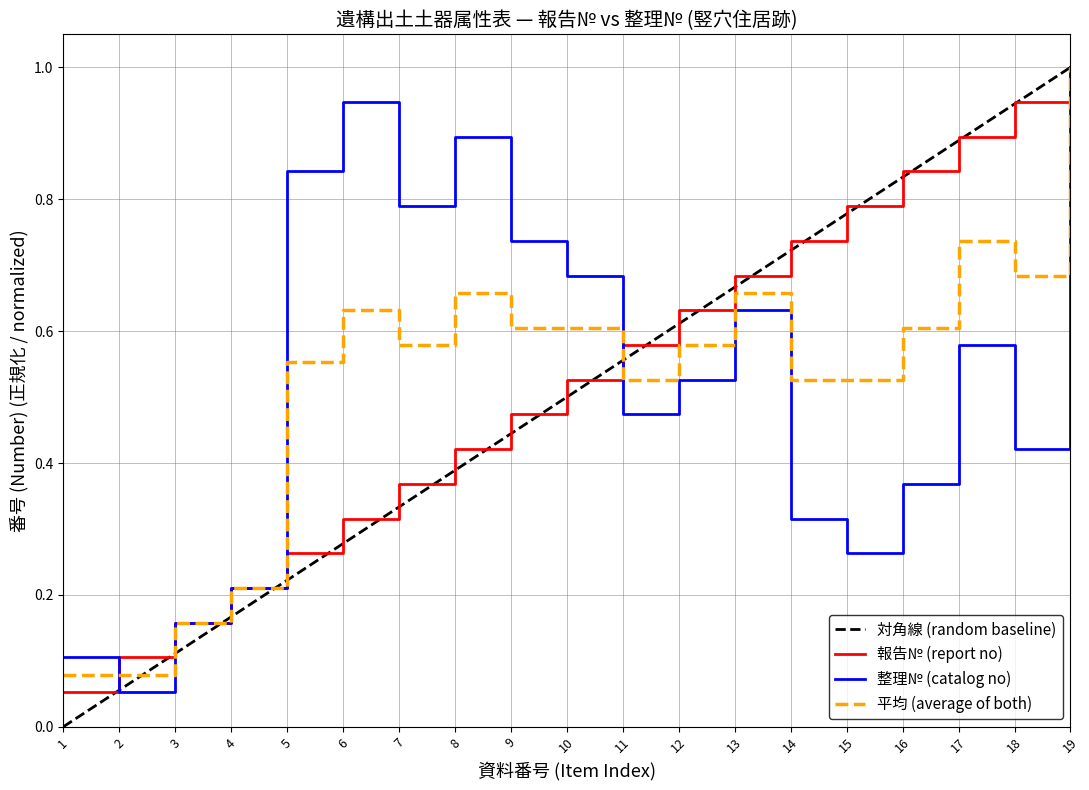

What is the total value across all series at 12?

1.2